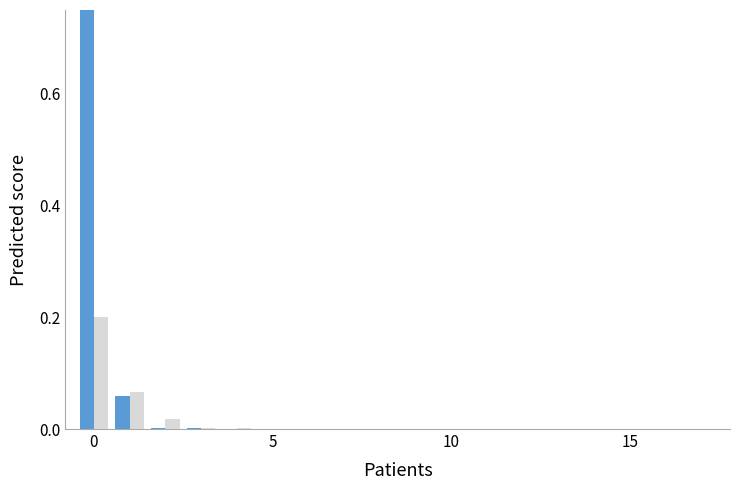

What is the difference between the maximum and second lowest values in the Compuestos orgánicos volátiles (COV) series?

0.2